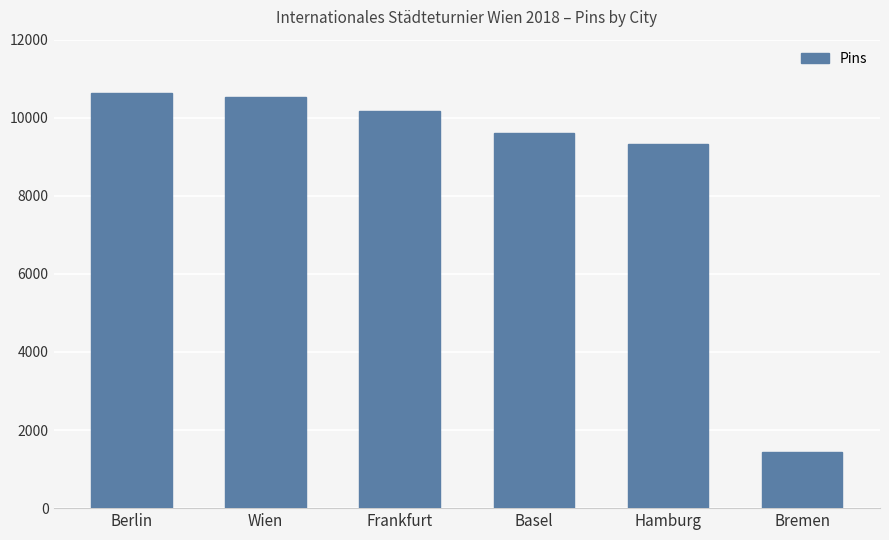

Are the bars grouped side by side (vs. stacked)?

No